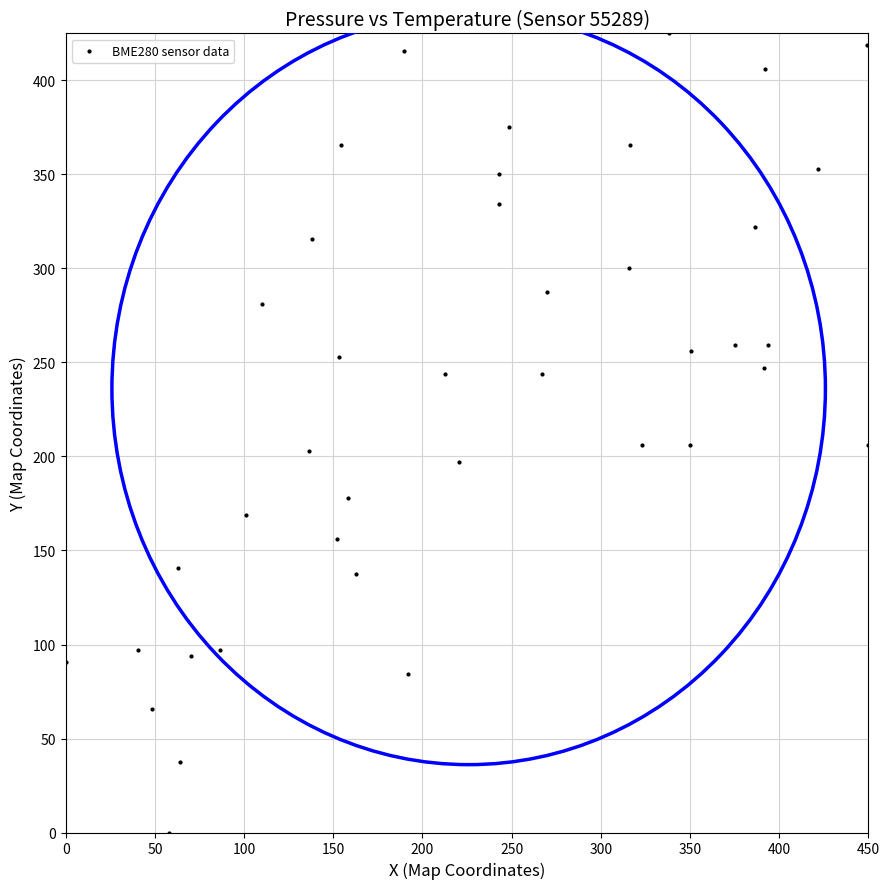

What is the range of Y values (max minus min)?

425.0